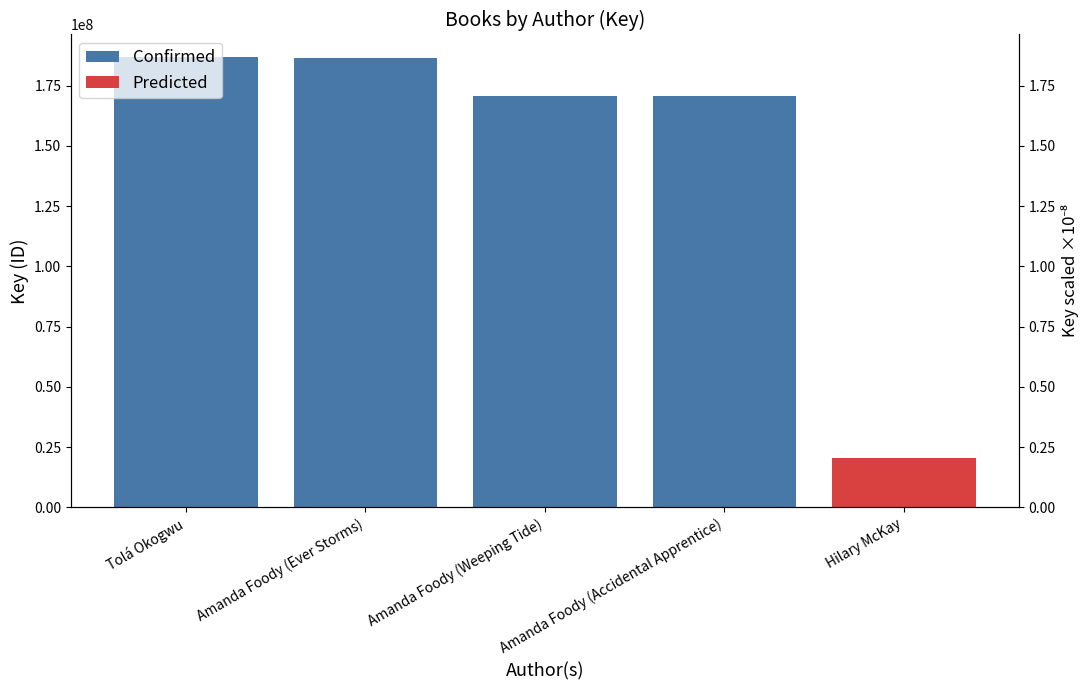

The chart shows a value of 309824591 at Amanda Foody (Ever Storms). True or false?

False